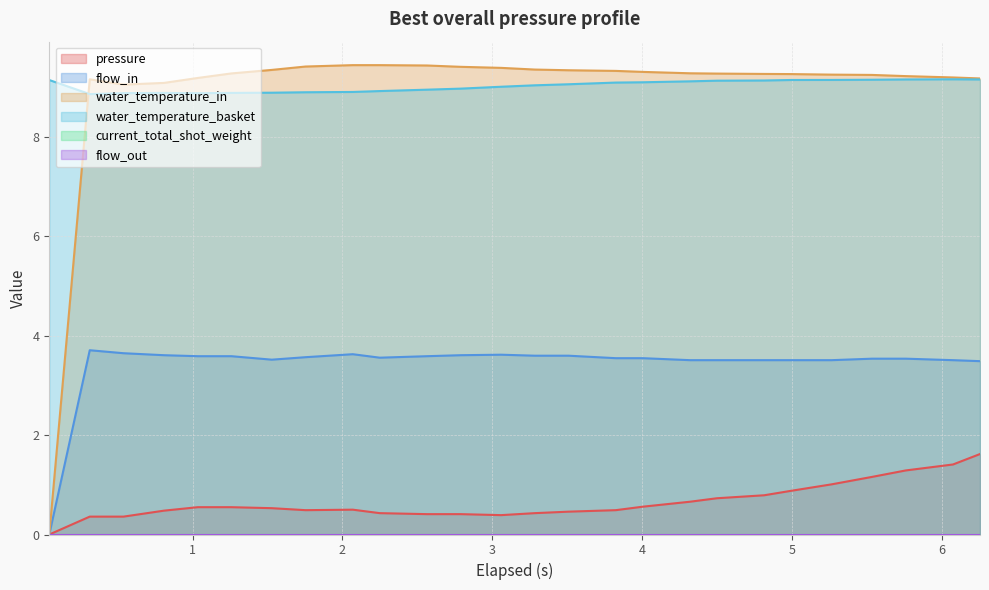

Does the chart display data point markers on the line(s)?

No